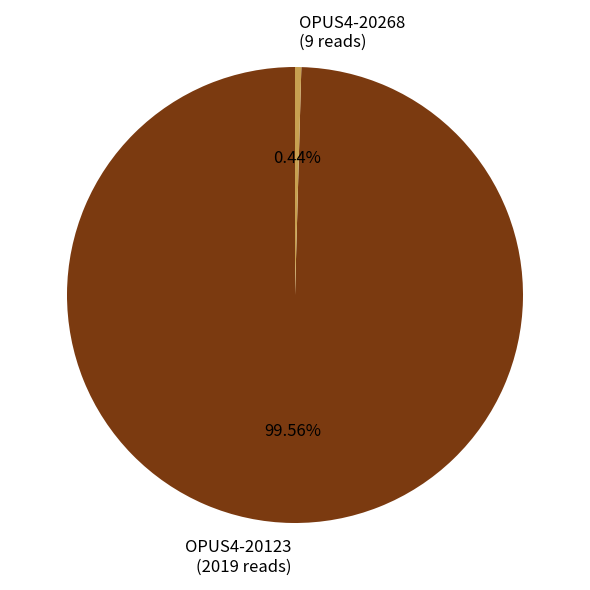

How many segments does this pie chart have?

2